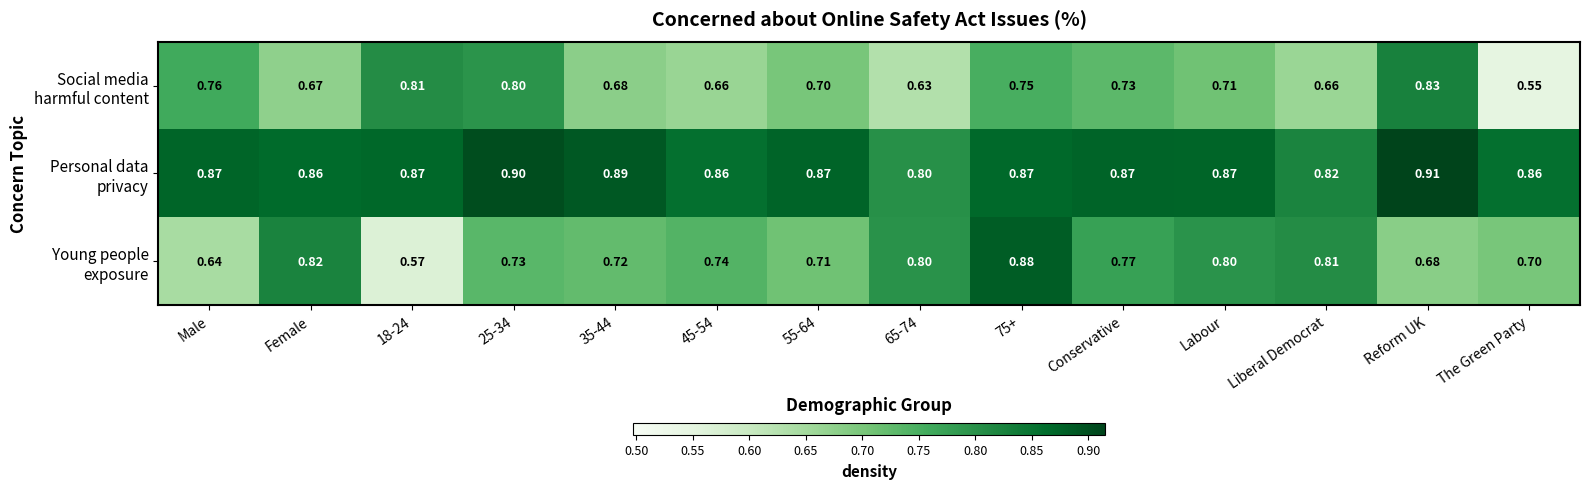

At which category does the chart reach its peak across all series?

Reform UK